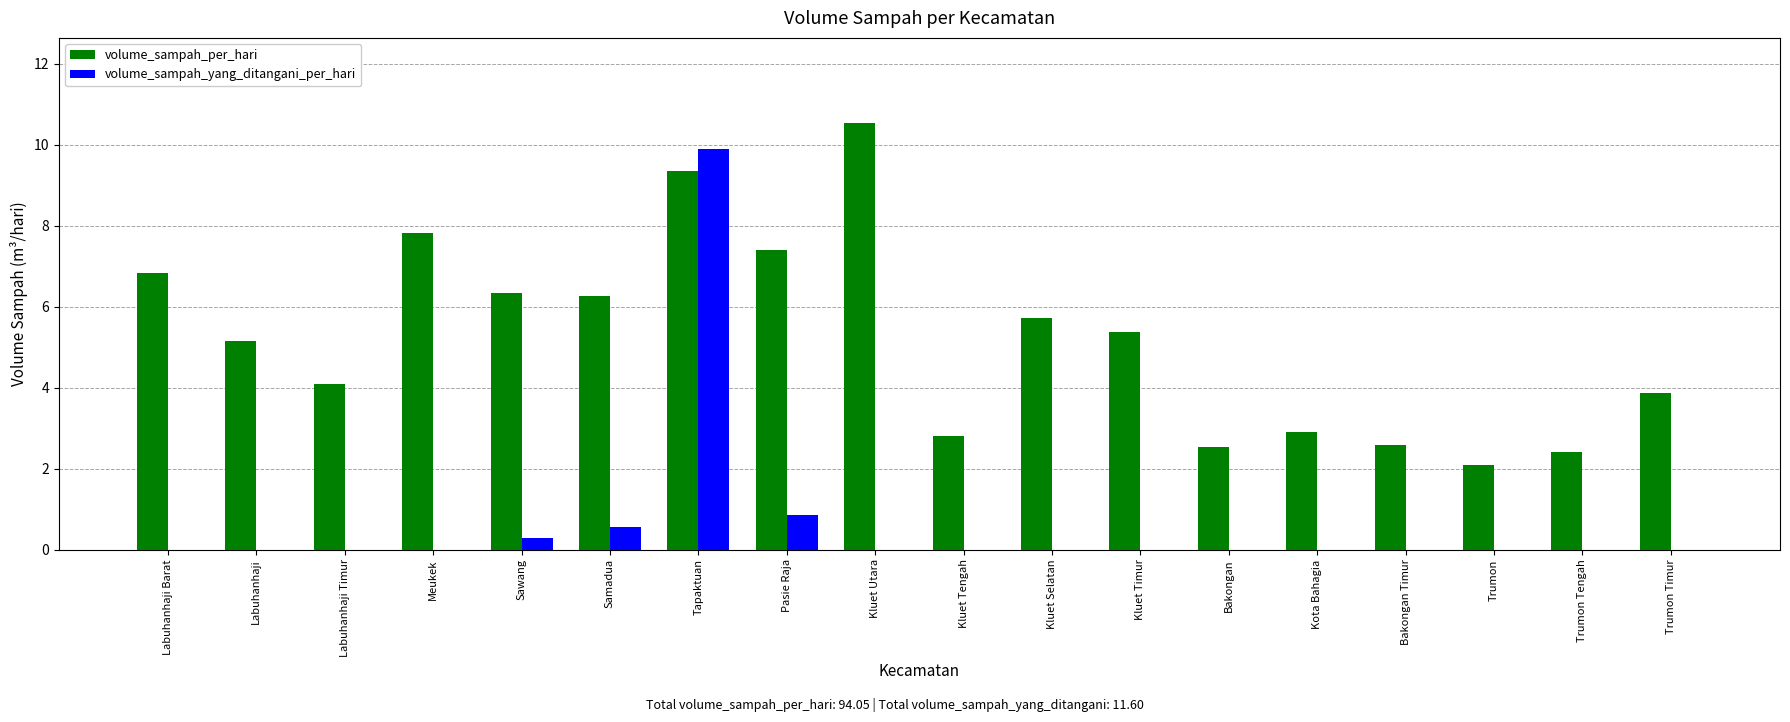

Which series has the largest total across all categories?

volume_sampah_per_hari